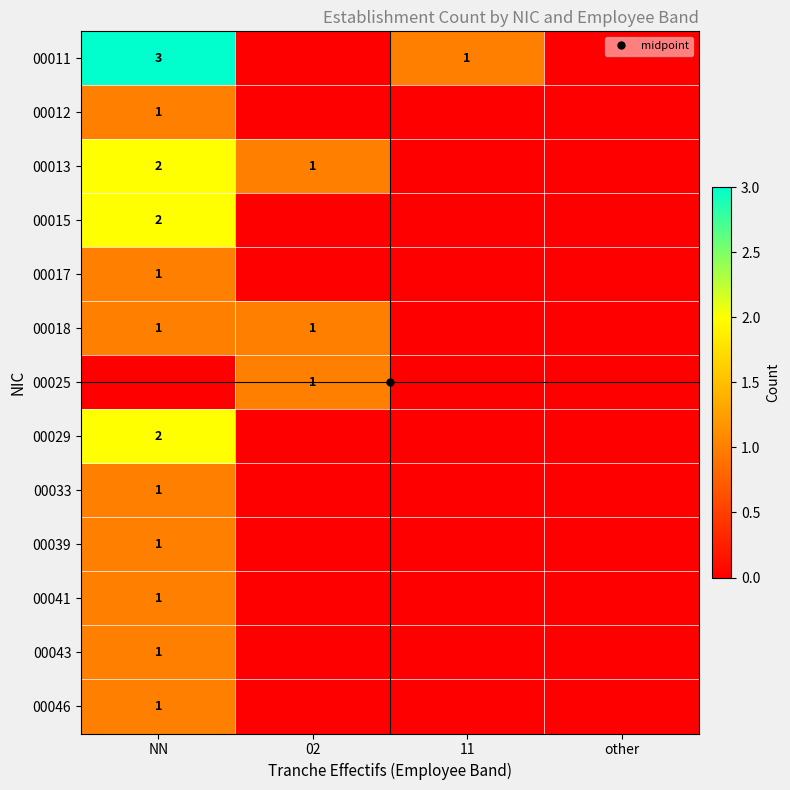

How many 00029 values are between 0 and 2?

4